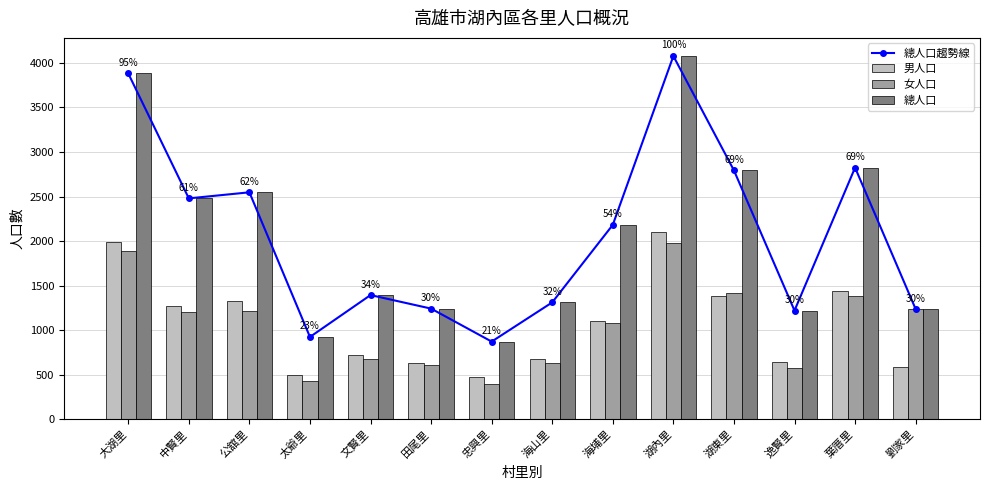

Read the 總人口 value at 田尾里.

1242